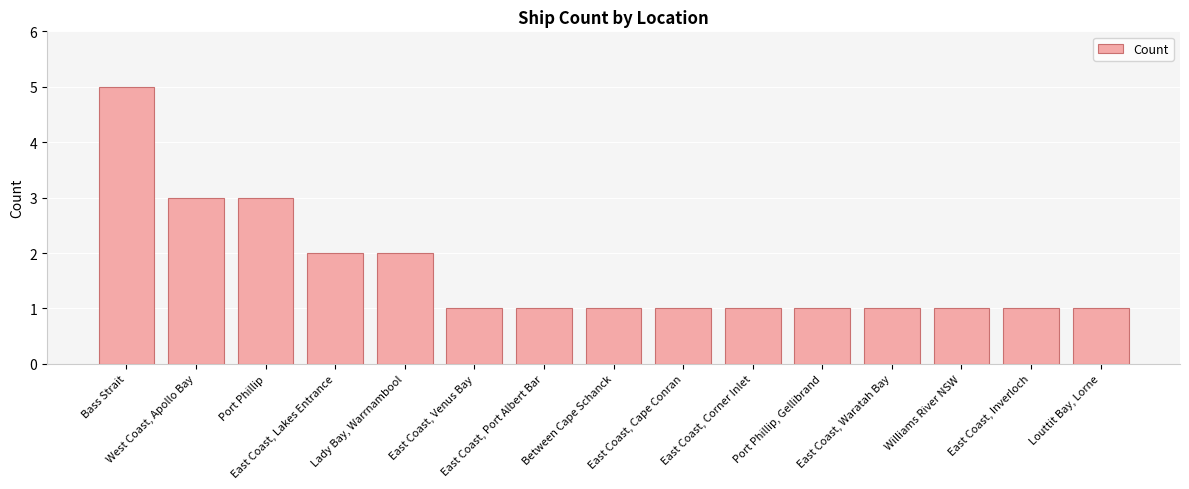

Are the bars horizontal?

No